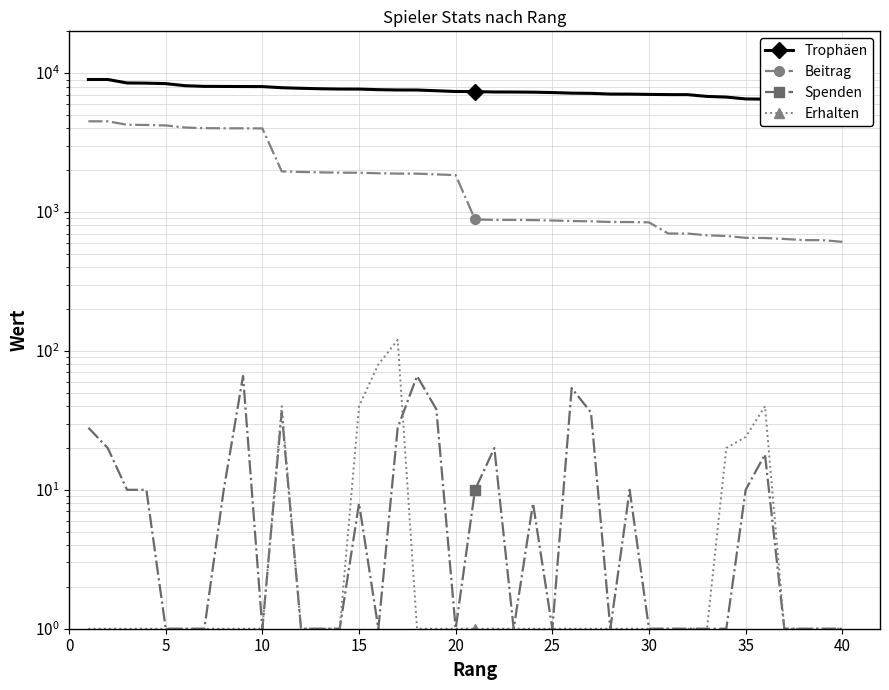

True or false: Spenden and Beitrag cross at least once.

False